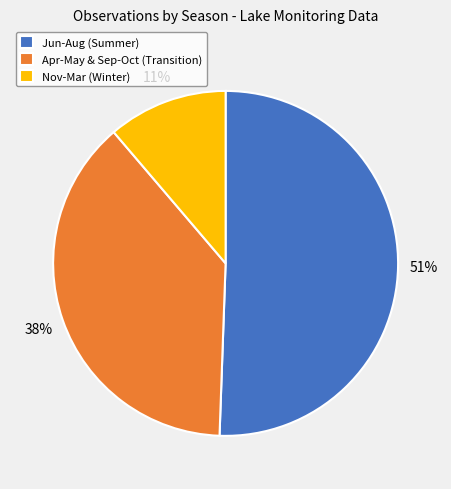

Is there any slice that represents more than half of the pie?

Yes